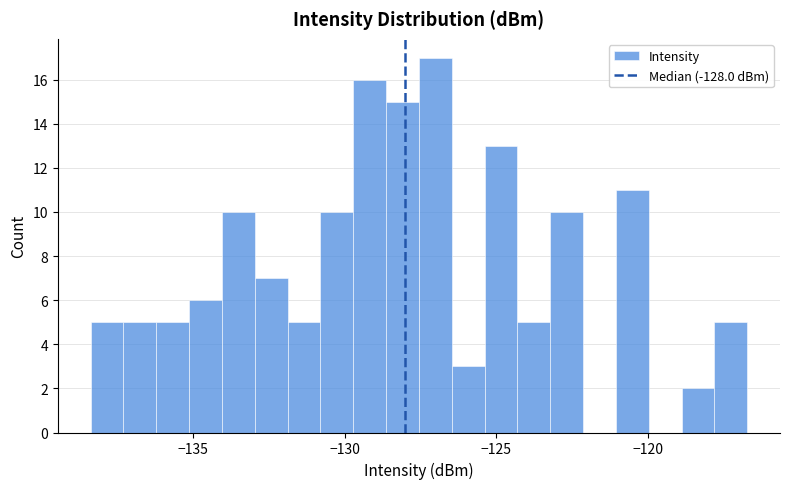

Around what value on the x-axis is the tallest bar? Give the approximate position of its centre, as read against the axis.

-127.0